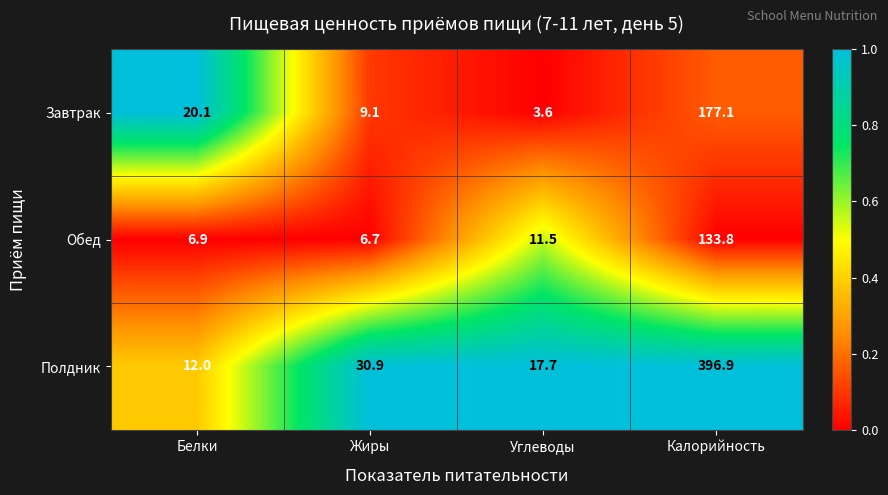

Reading left to right, transcribe all the data shown in this chart.

Завтрак: 20.1	9.1	3.6	177.1
Обед: 6.9	6.7	11.5	133.8
Полдник: 12.0	30.9	17.7	396.9